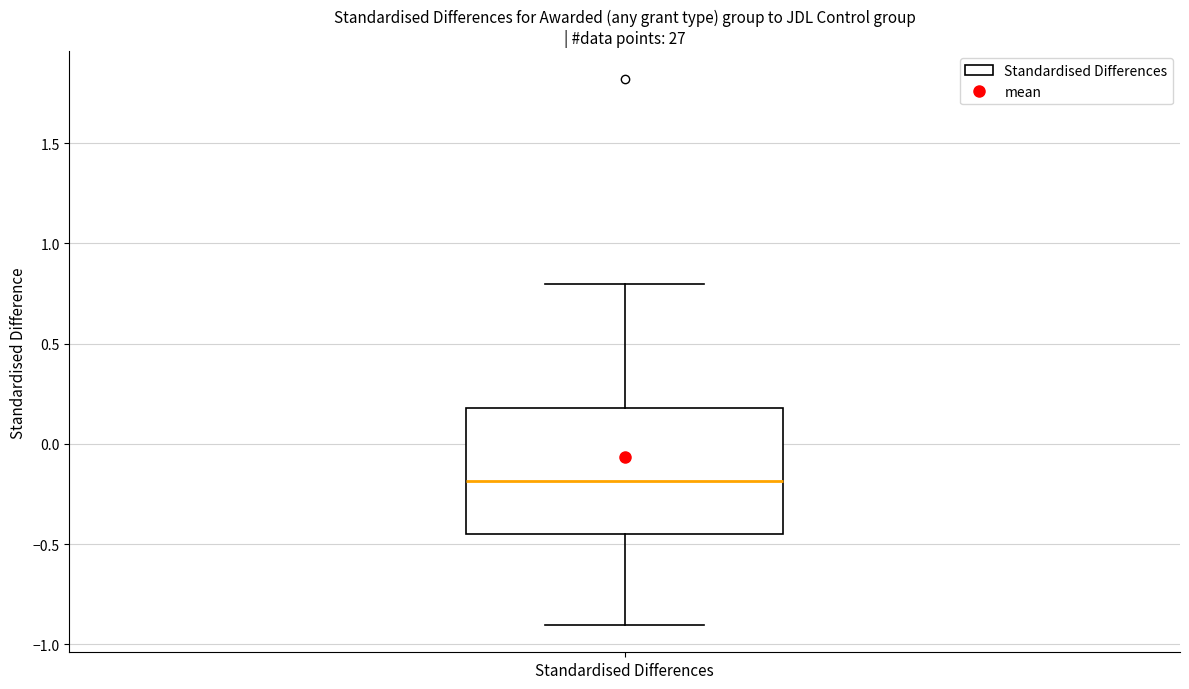

Transcribe this box plot: give where the median line is, the range the box spans, and where the two whiskers end, as read against the y-axis. The values are not printed on the chart, so give them approximately, as read against the axis.

median -0.20, box -0.45 to 0.20, whiskers -0.90 to 0.80